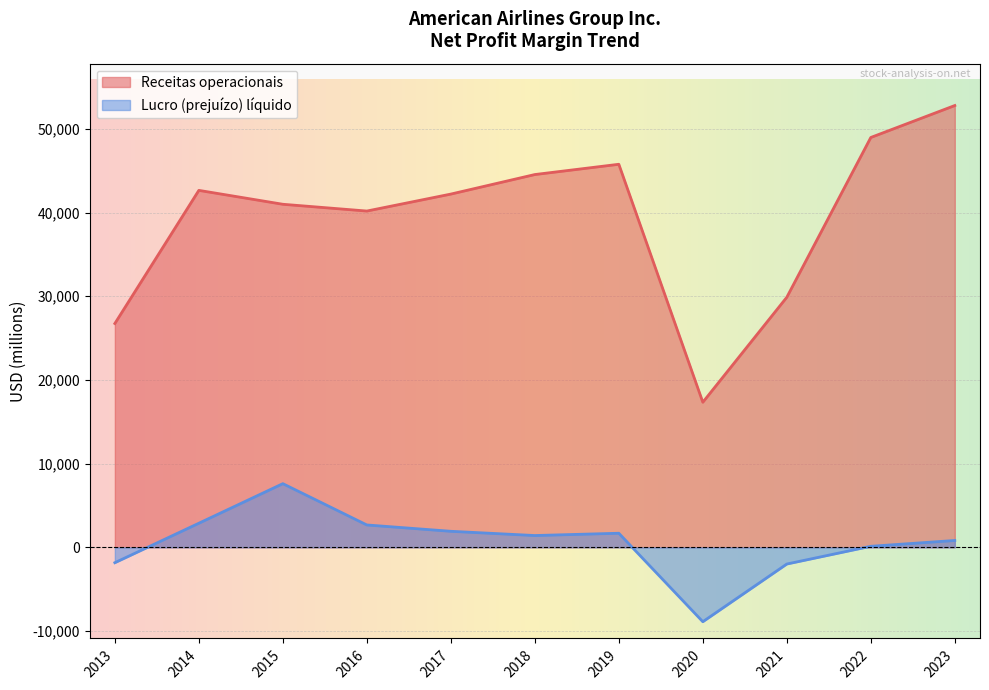

What are all the series names shown in the legend?

Receitas operacionais, Lucro (prejuízo) líquido